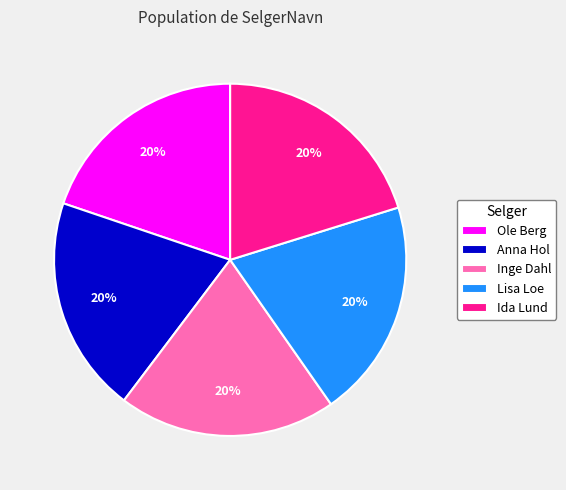

Is there any slice that represents more than half of the pie?

No